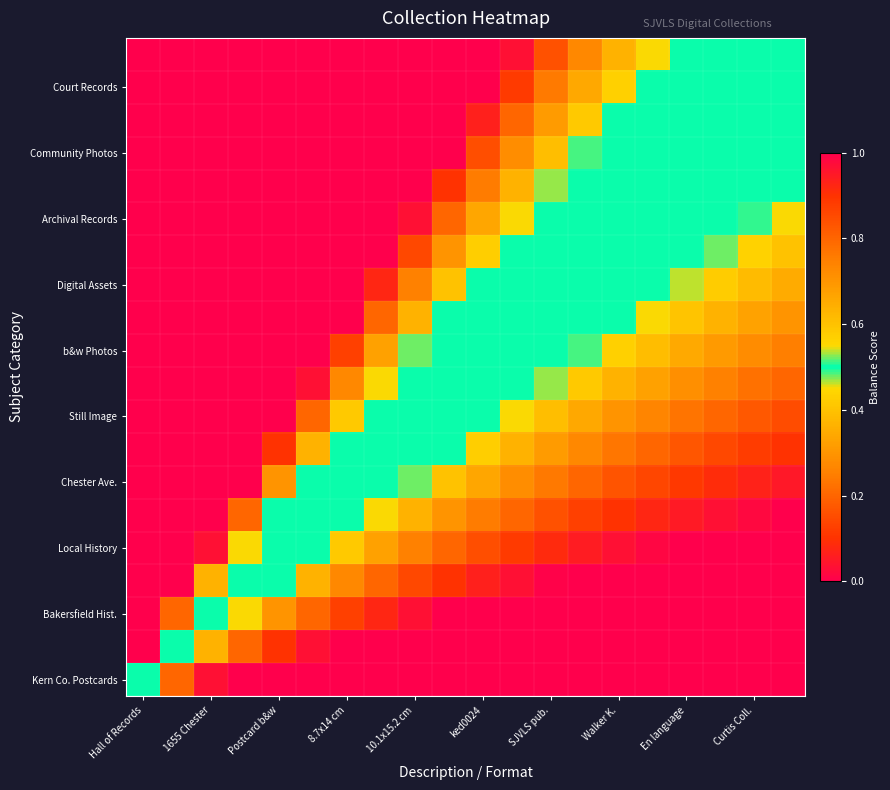

What is the maximum value shown in the chart?

1.0